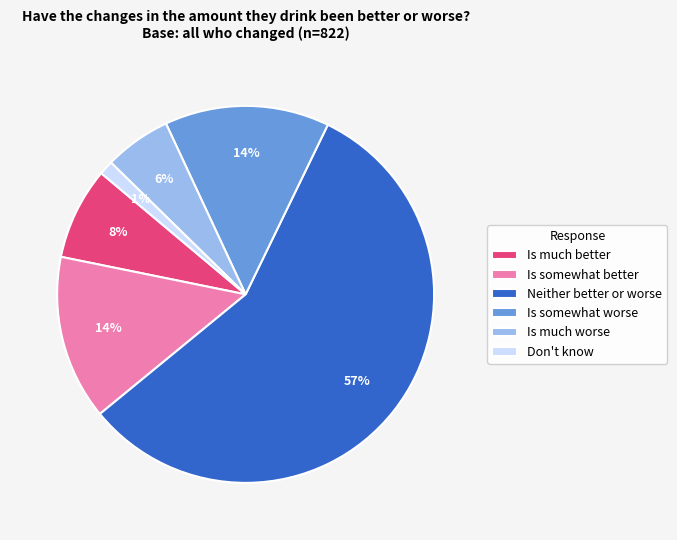

Does Is somewhat better represent more than half of the total?

No